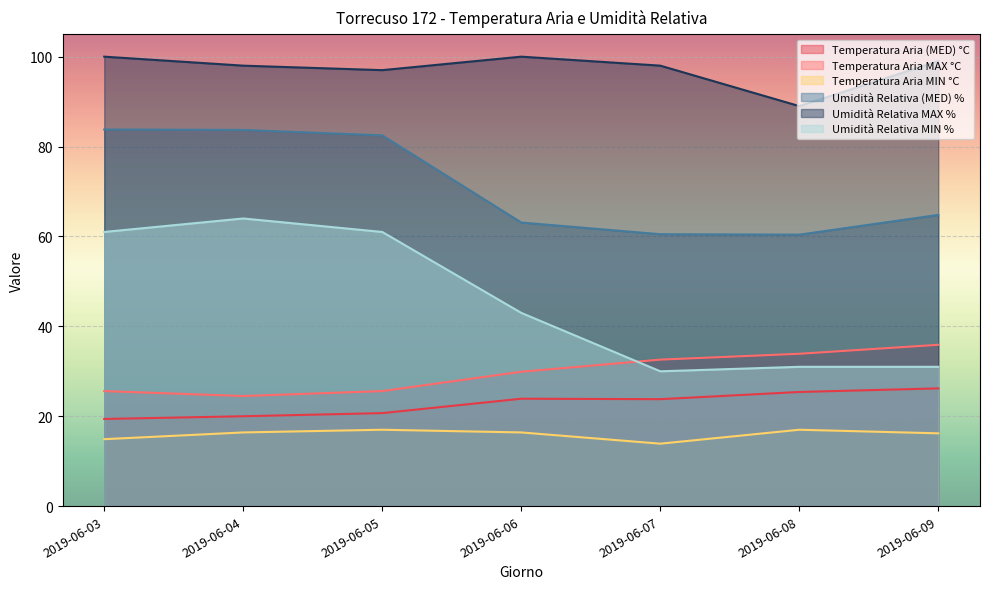

Is the value of Umidità Relativa (MED) % at 2019-06-05 greater than the value of Temperatura Aria MAX °C at 2019-06-09?

Yes